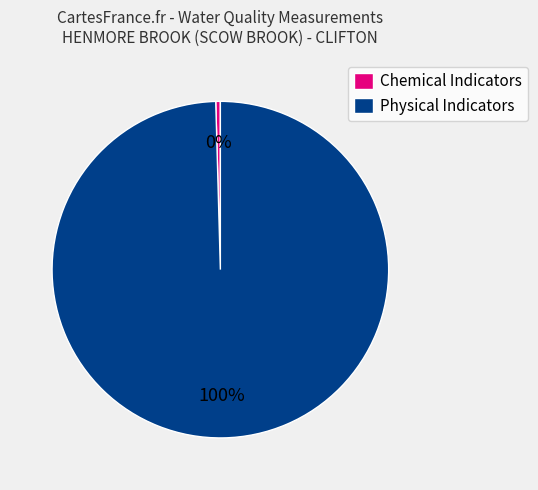

To the nearest percent, what is the combined percentage of Physical Indicators and Chemical Indicators?

100%